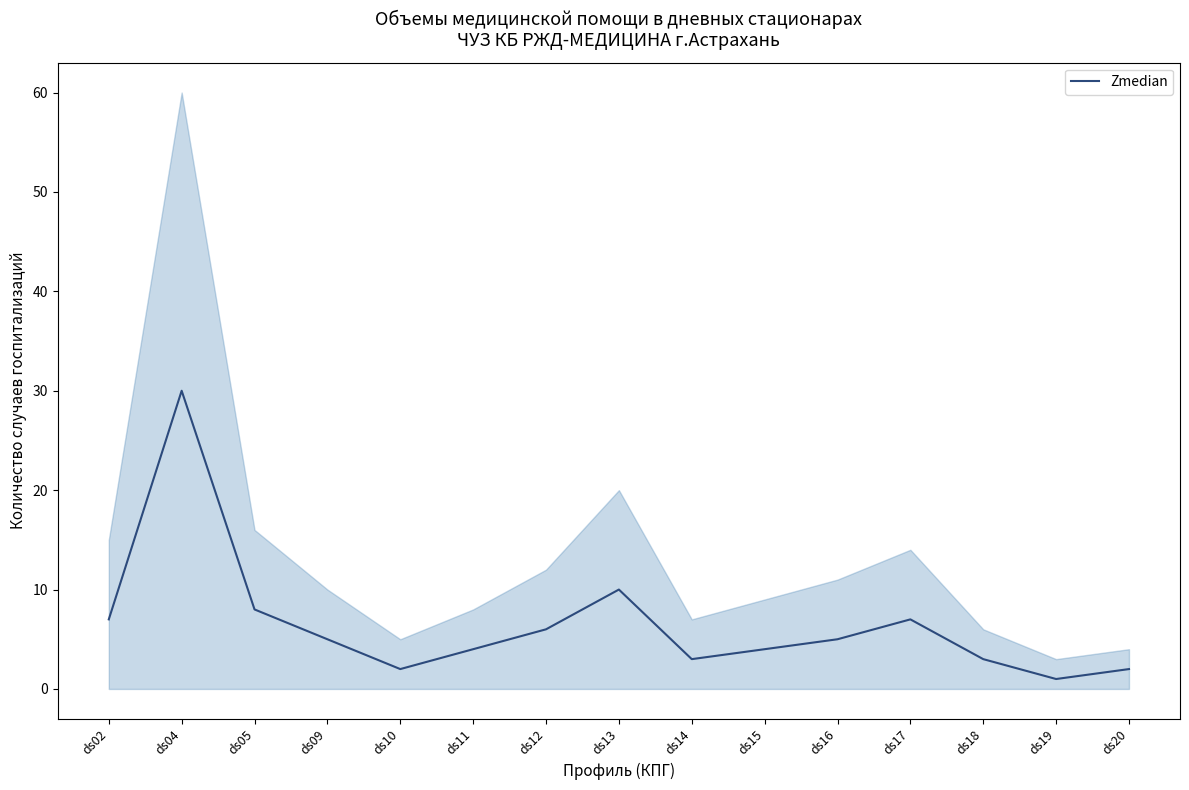

Reading left to right, transcribe all the data shown in this chart.

ds02=7	ds04=30	ds05=8	ds09=5	ds10=2	ds11=4	ds12=6	ds13=10	ds14=3	ds15=4	ds16=5	ds17=7	ds18=3	ds19=1	ds20=2